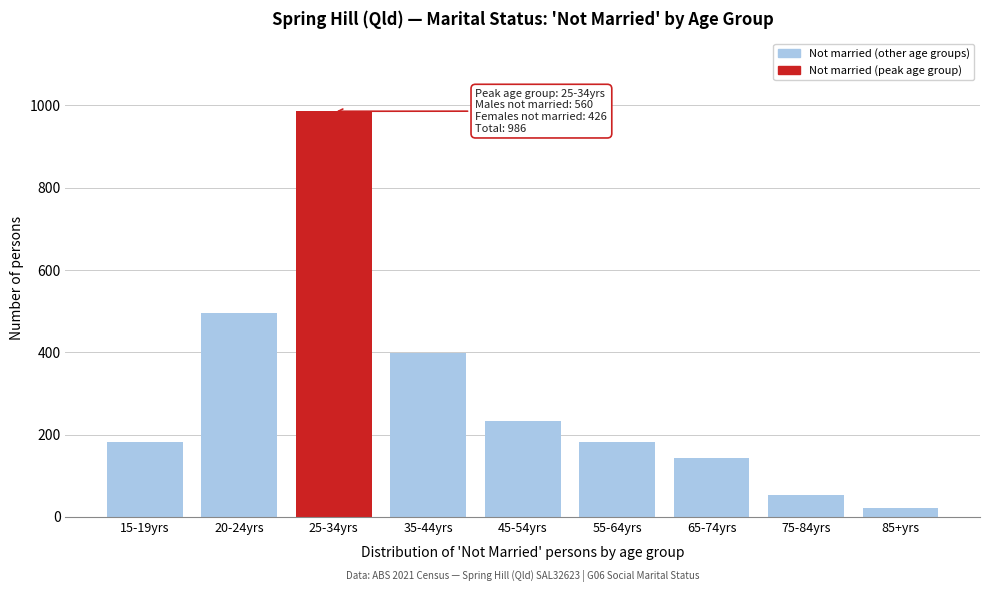

What is the value of the 2nd bar from the left?

496